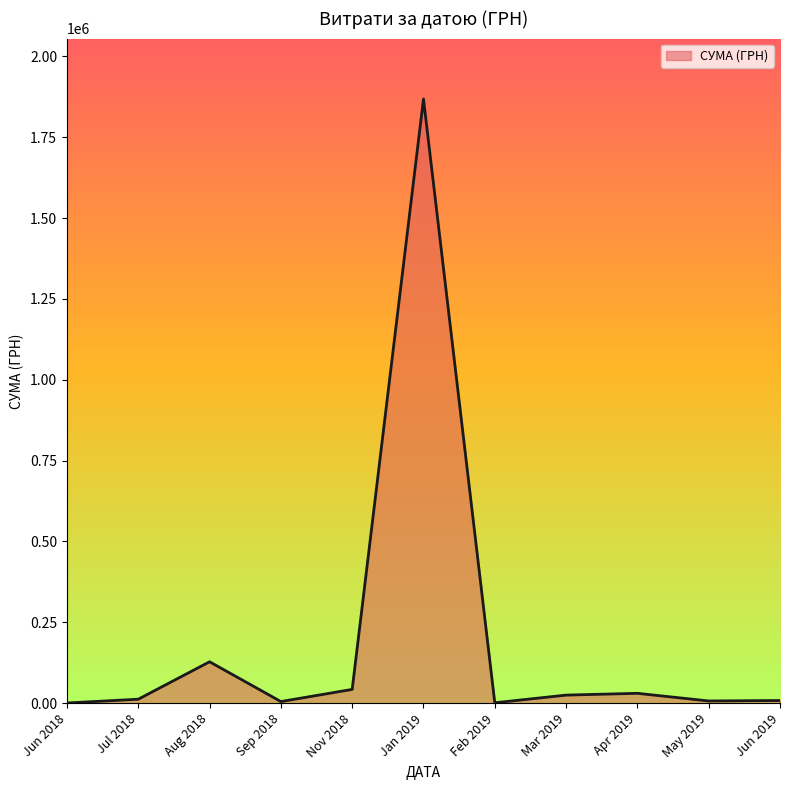

How many series are shown in this chart?

1